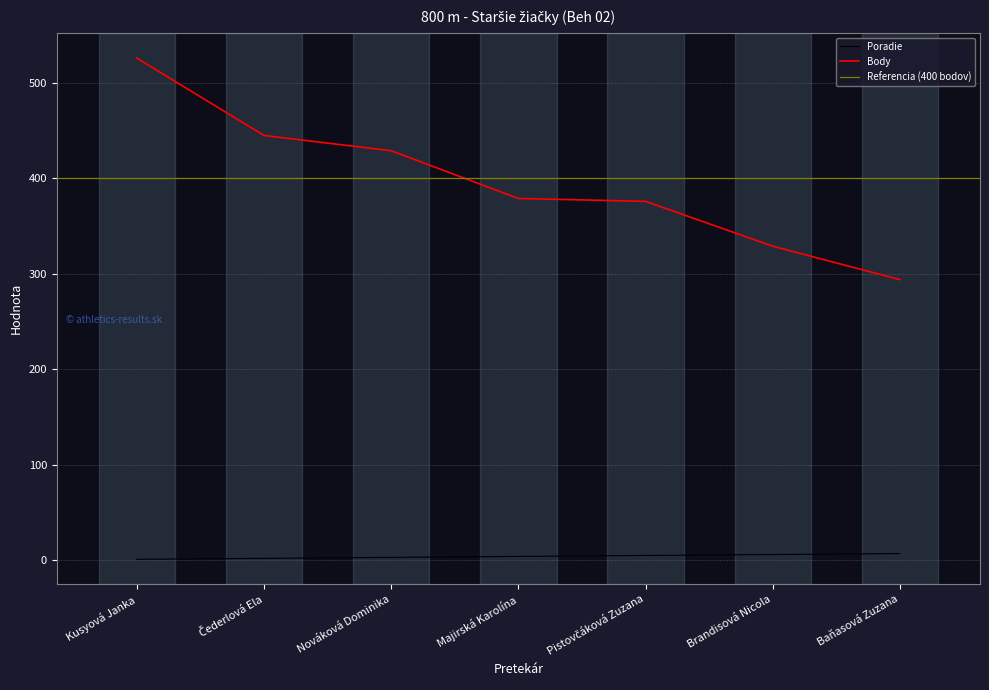

At which category is the sum across all series the highest?

Kusyová Janka